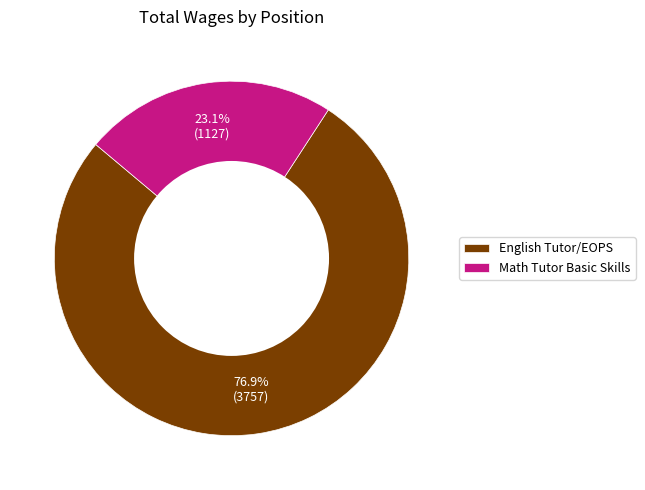

To the nearest percent, what portion does English Tutor/EOPS represent?

77%